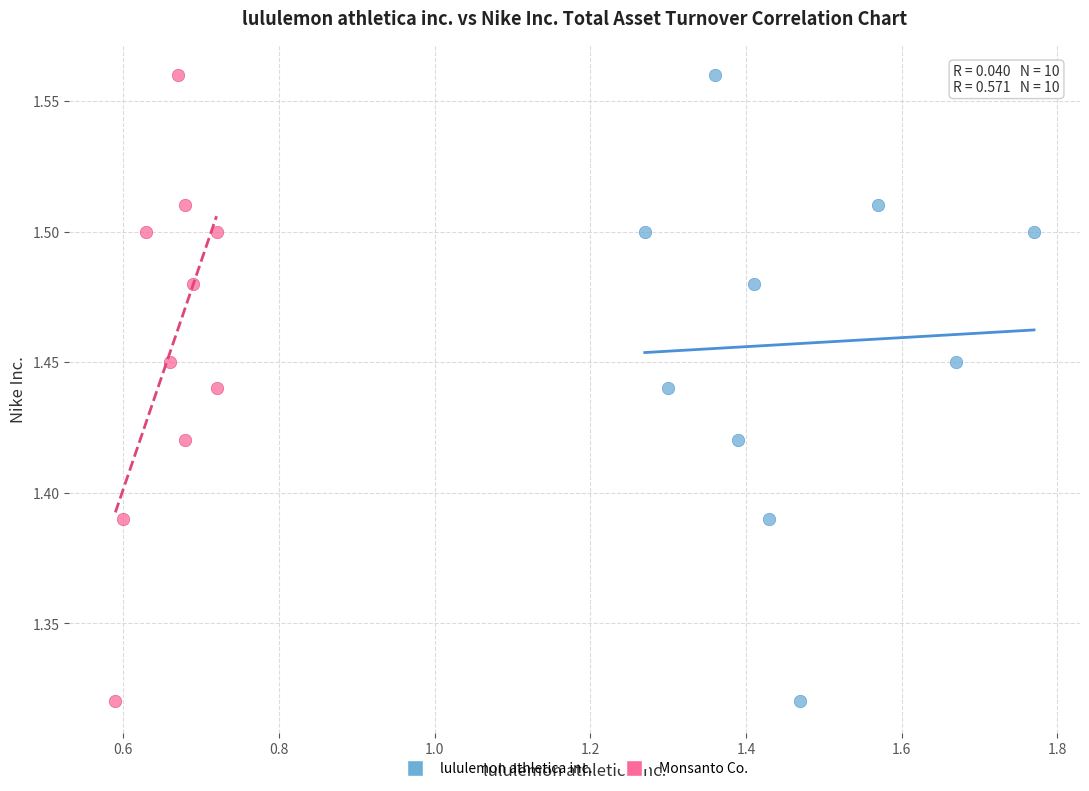

What are all the series names shown in the legend?

lululemon athletica inc., Monsanto Co.